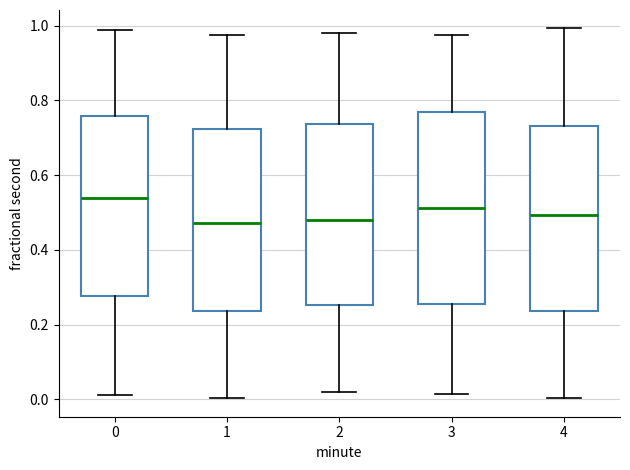

Where is the upper edge of the box at x = 3 on the y-axis? The values are not printed on the chart, so give them approximately, as read against the axis.

0.76